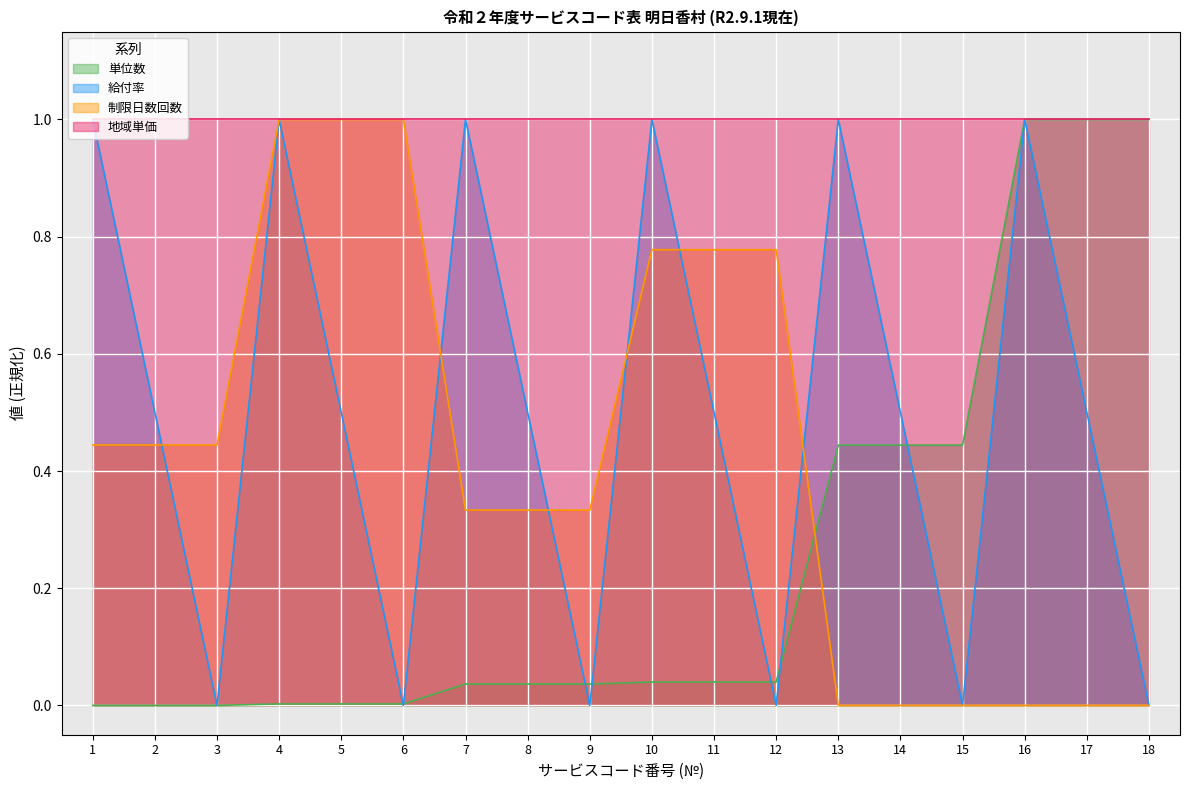

Is it true that 制限日数回数 equals 0.4 at 3?

True